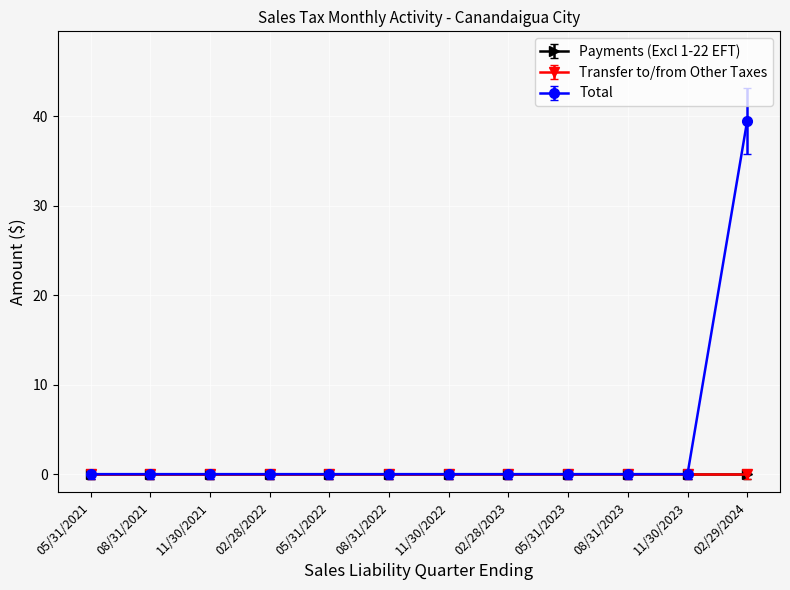

Which category has the lowest value in the Total series?

05/31/2021